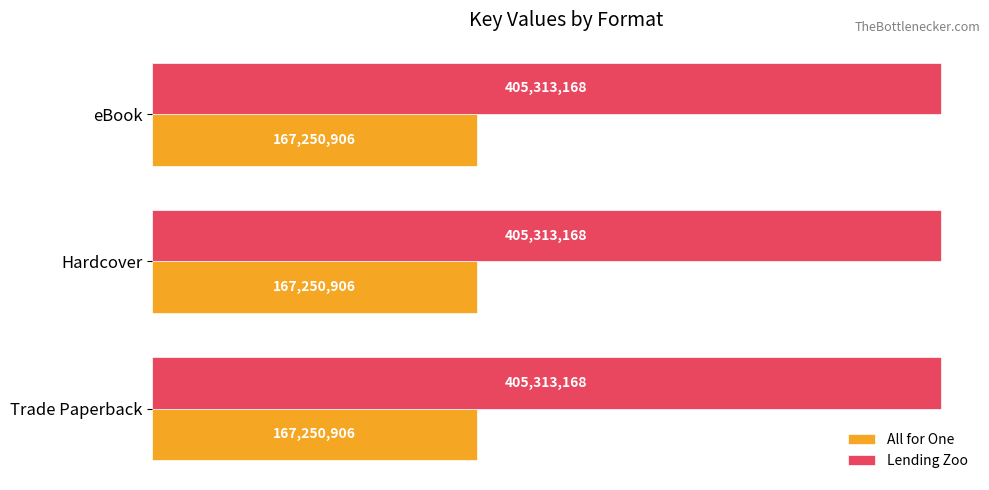

Which has a higher value, Trade Paperback or eBook?

Trade Paperback